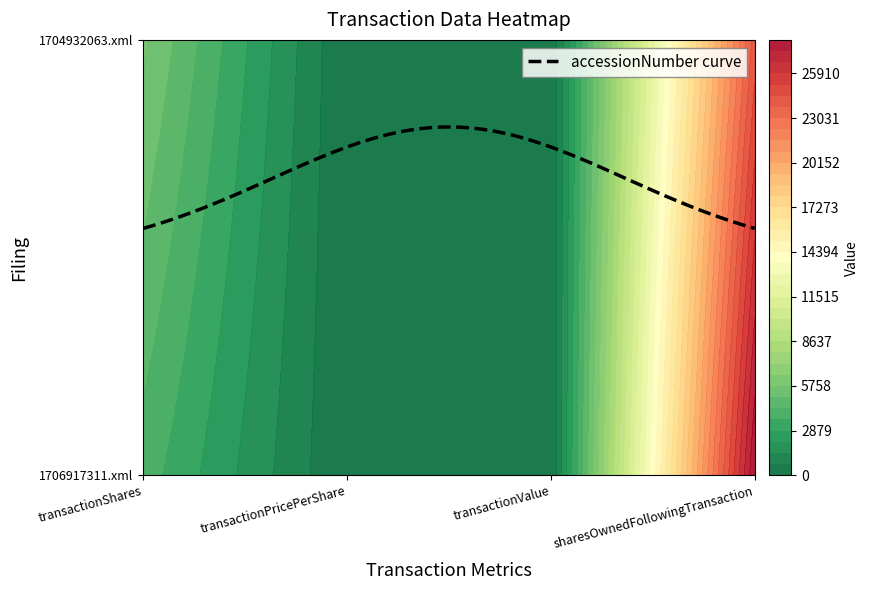

List the series in order of their overall mean, lowest first.

wk-form4_1704932063.xml, wk-form4_1706917311.xml